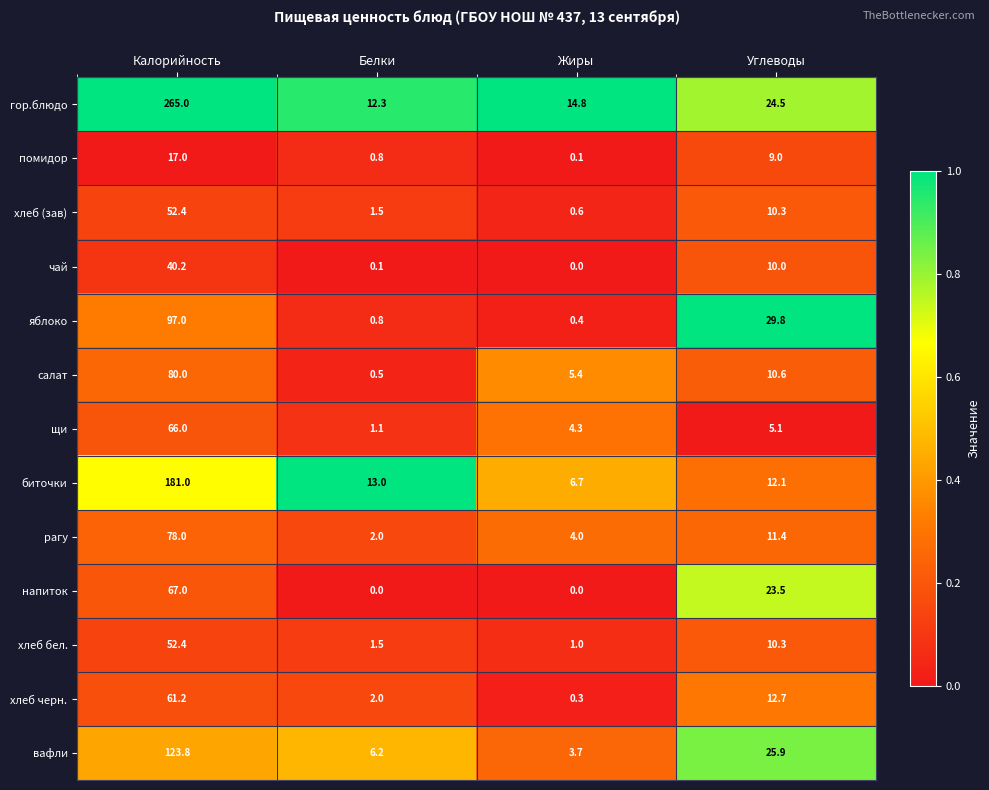

Which category has the highest value in the щи series?

Калорийность